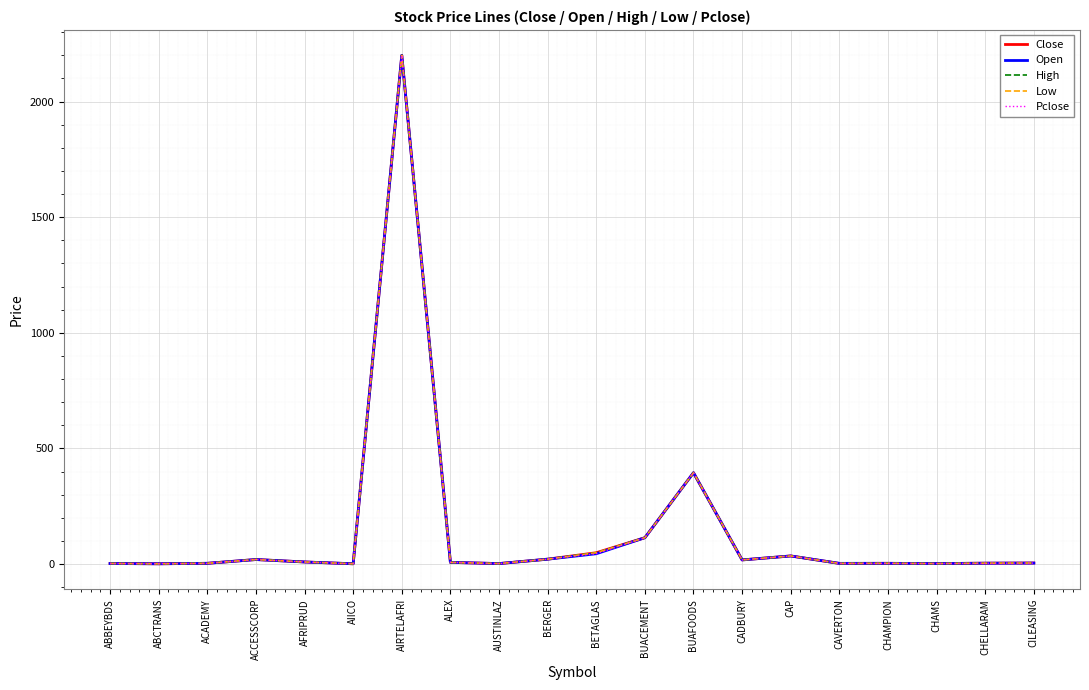

What is the value of the Low point at the 8th from the left?

7.2